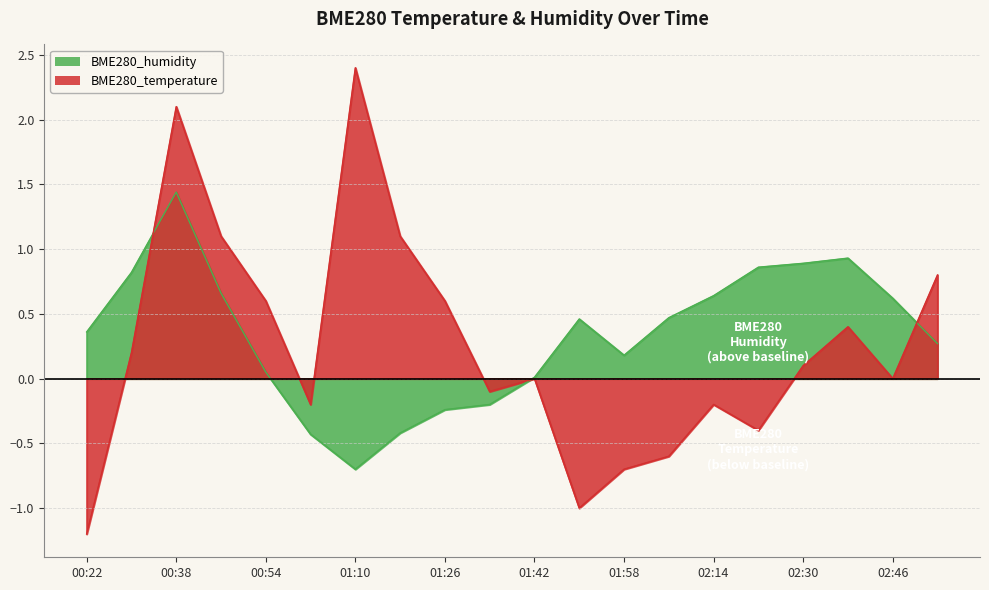

Is it true that BME280_humidity equals 0.4 at 00:22?

True